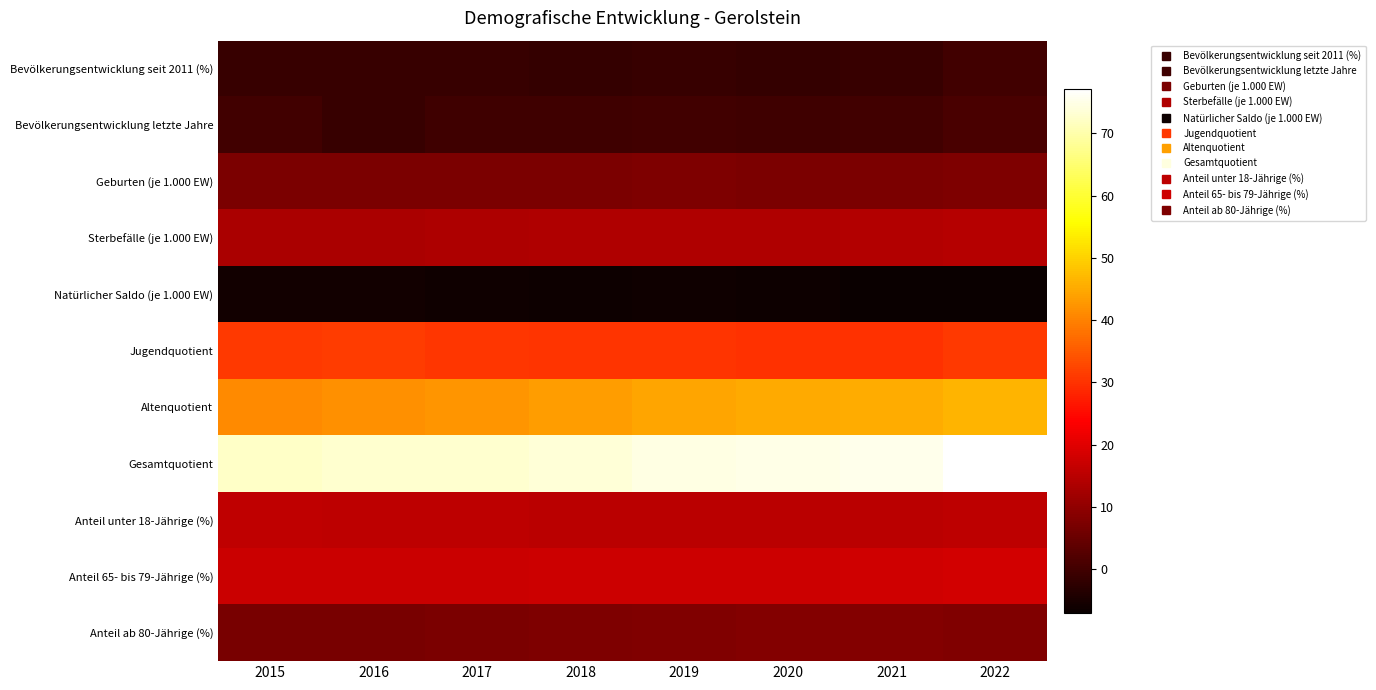

Reading left to right, list all the values displayed in this chart.

Bevölkerungsentwicklung seit 2011 (%): 2015=-1.4	2016=-1.3	2017=-1.2	2018=-1.5	2019=-1.3	2020=-1.6	2021=-1.3	2022=-0.1
Bevölkerungsentwicklung letzte Jahre: 2015=0.0	2016=-1.3	2017=-0.3	2018=-0.2	2019=0.0	2020=-0.2	2021=0.0	2022=1.1
Geburten (je 1.000 EW): 2015=7.2	2016=7.4	2017=7.3	2018=7.4	2019=7.6	2020=7.4	2021=7.4	2022=7.5
Sterbefälle (je 1.000 EW): 2015=13.1	2016=13.1	2017=13.5	2018=13.8	2019=13.8	2020=14.0	2021=14.3	2022=14.5
Natürlicher Saldo (je 1.000 EW): 2015=-5.9	2016=-5.7	2017=-6.2	2018=-6.4	2019=-6.2	2020=-6.6	2021=-6.9	2022=-7.0
Jugendquotient: 2015=31.1	2016=31.2	2017=30.7	2018=30.3	2019=30.2	2020=29.9	2021=29.9	2022=30.8
Altenquotient: 2015=41.2	2016=41.8	2017=42.3	2018=43.3	2019=44.5	2020=45.1	2021=45.5	2022=46.3
Gesamtquotient: 2015=72.3	2016=73.0	2017=73.0	2018=73.5	2019=74.7	2020=74.9	2021=75.4	2022=77.1
Anteil unter 18-Jährige (%): 2015=15.7	2016=15.5	2017=15.4	2018=15.3	2019=15.3	2020=15.1	2021=15.1	2022=15.5
Anteil 65- bis 79-Jährige (%): 2015=17.0	2016=17.1	2017=17.3	2018=17.5	2019=17.6	2020=17.5	2021=17.7	2022=18.1
Anteil ab 80-Jährige (%): 2015=6.9	2016=7.0	2017=7.2	2018=7.5	2019=7.8	2020=8.2	2021=8.3	2022=8.1